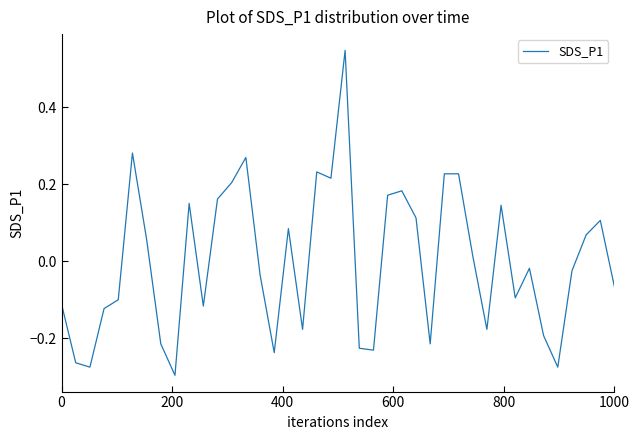

What is the difference between the maximum and minimum values?

0.8